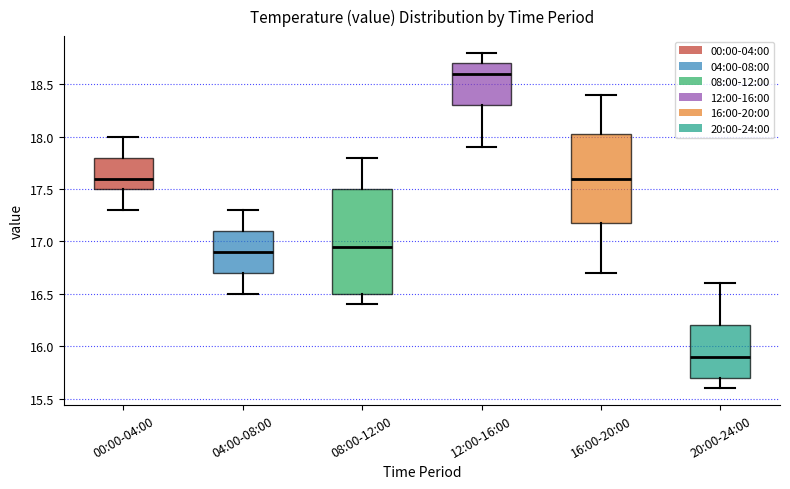

Which box's median line is the lowest?

20:00-24:00